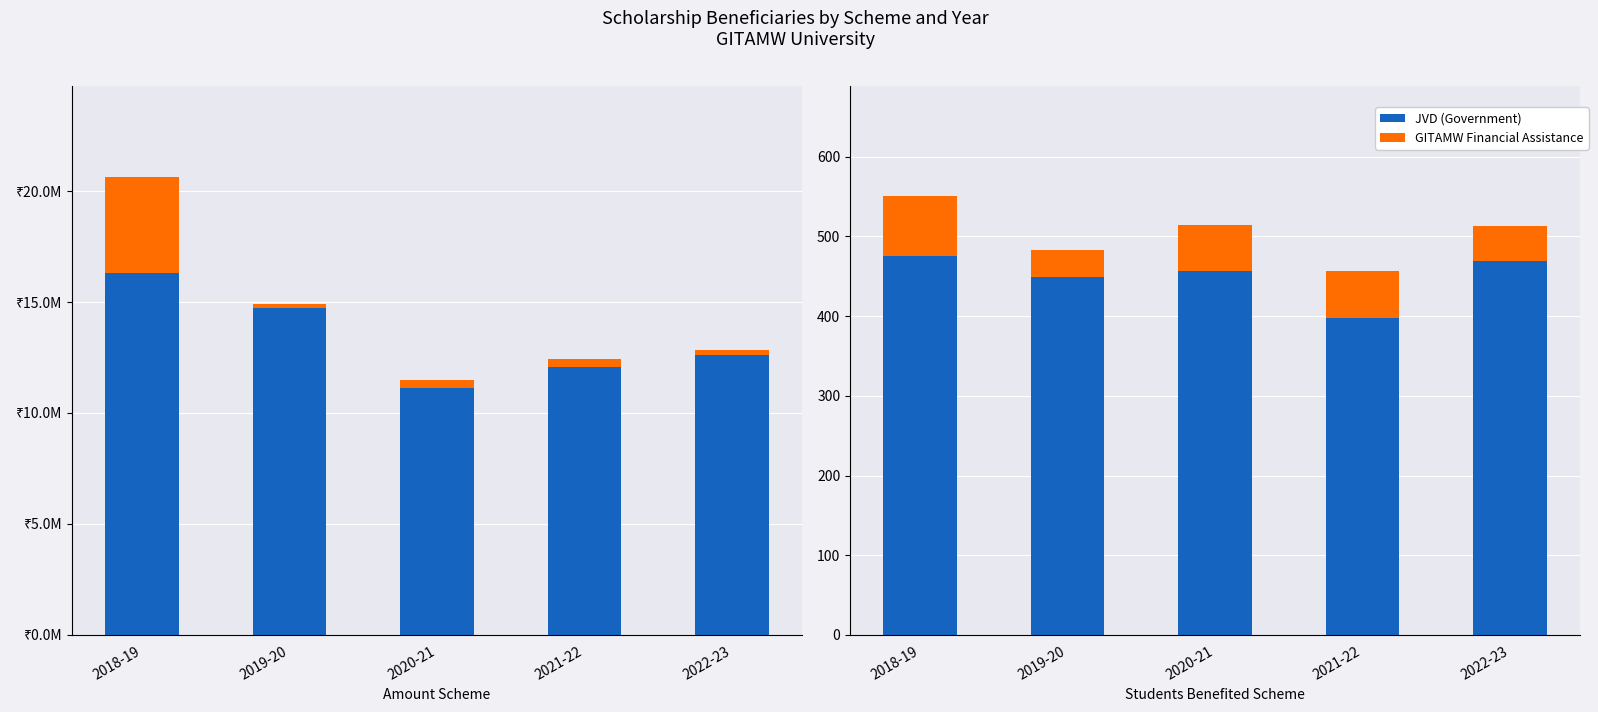

What is the label of the 5th bar from the left?

2022-23